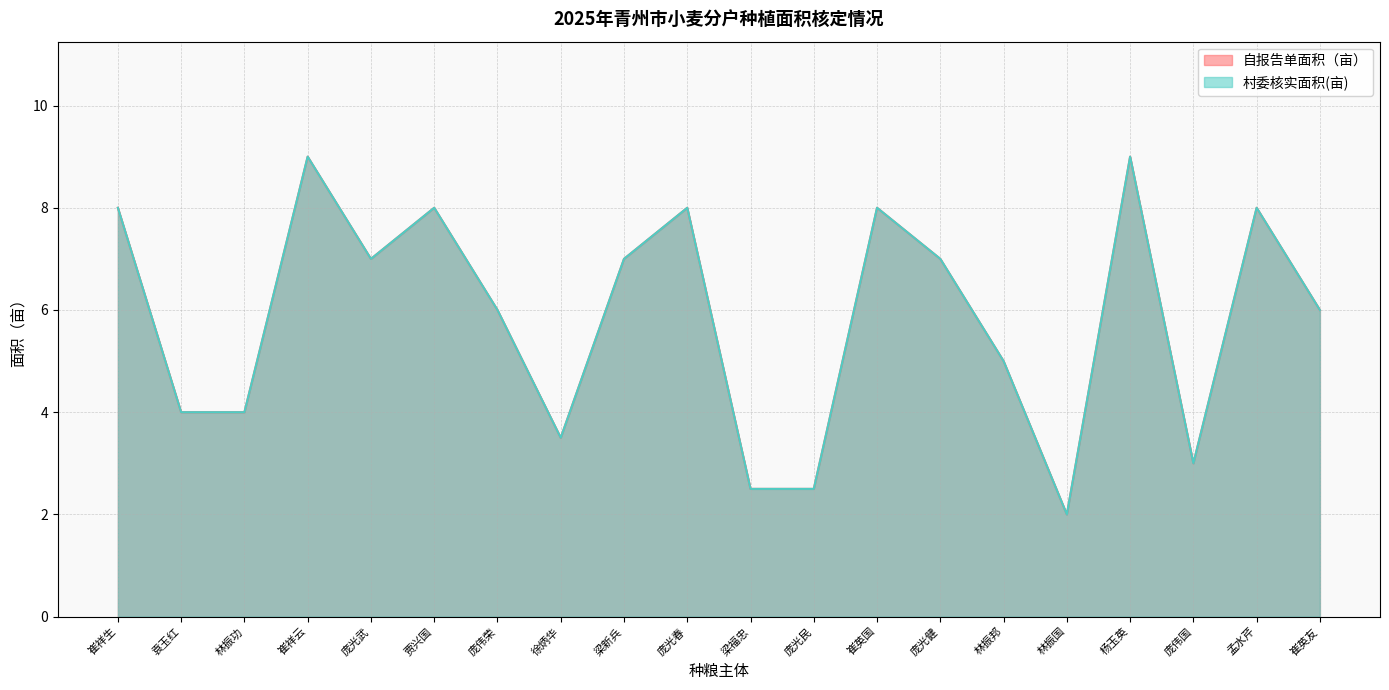

What is the label of the 11th point from the left?

梁福忠